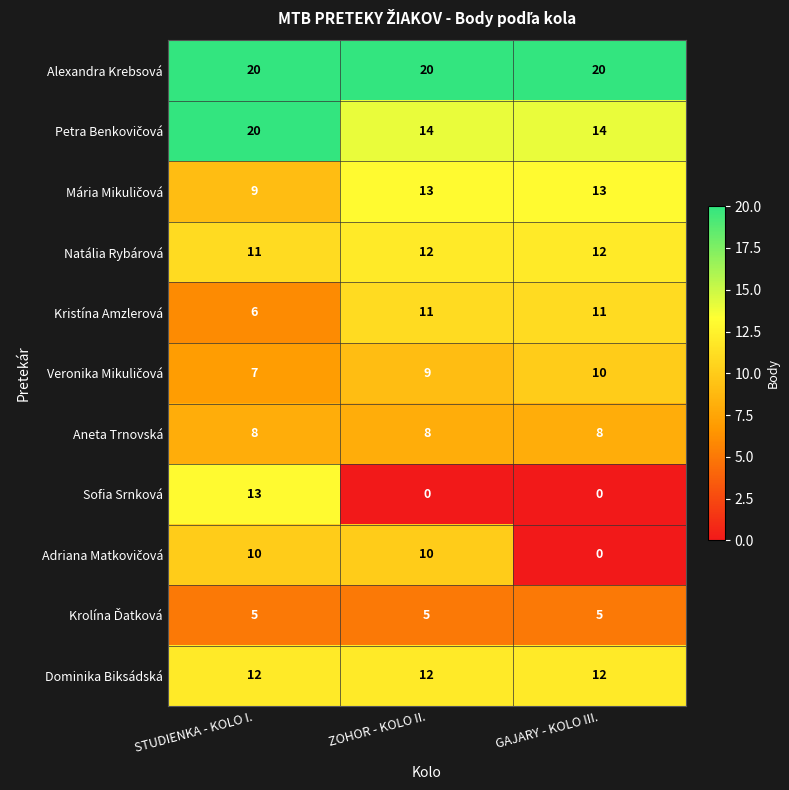

What is the lowest value of the Aneta Trnovská series?

8